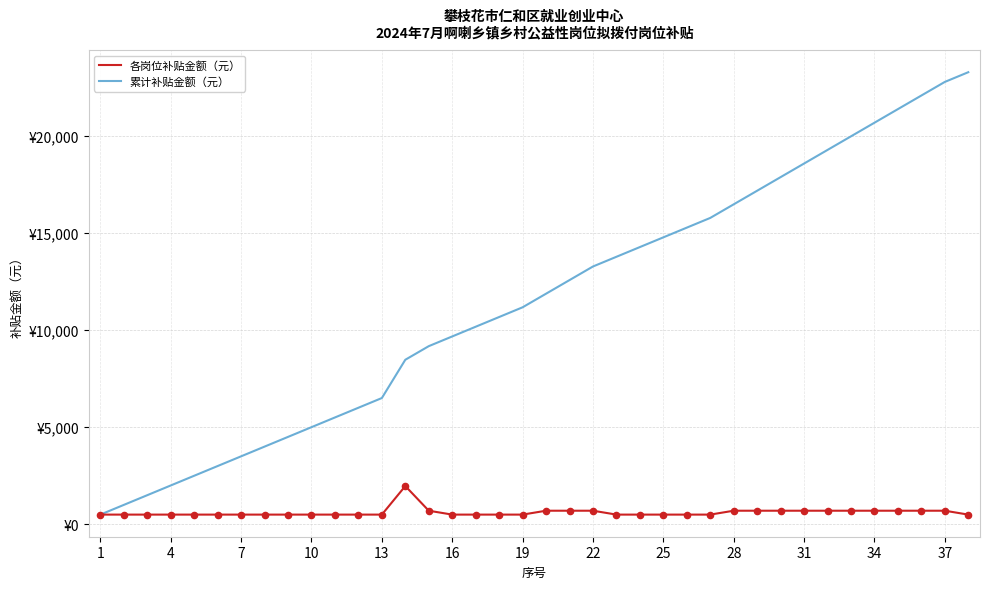

Is this an area chart (filled region under the line)?

No